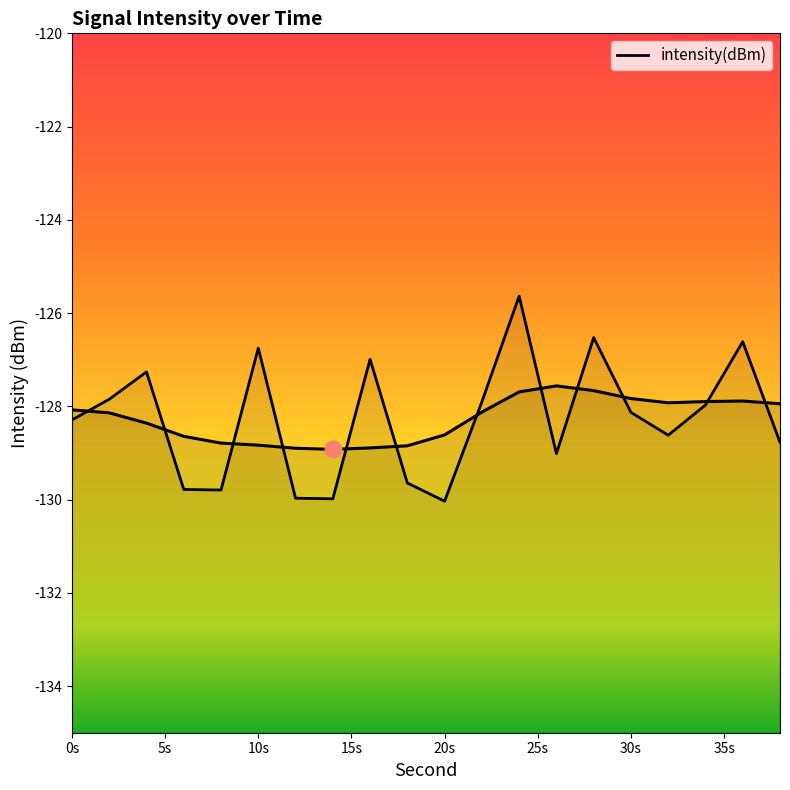

What is the value of the 18th point from the left?

-128.0